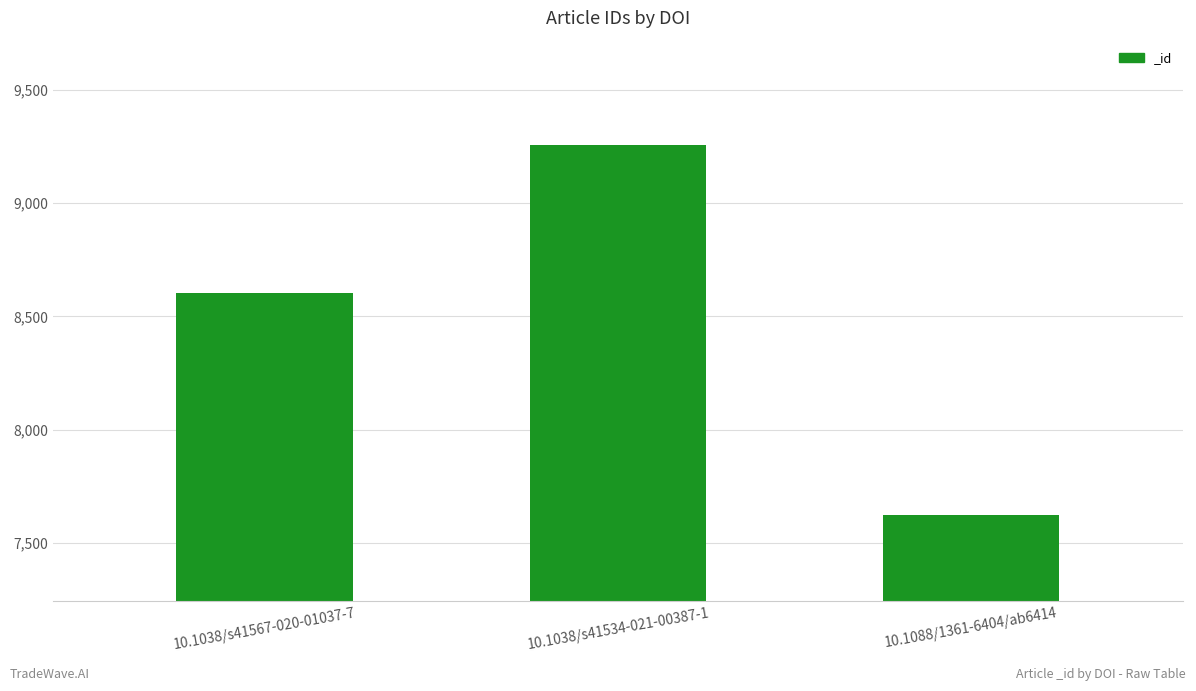

Between 10.1038/s41534-021-00387-1 and 10.1038/s41567-020-01037-7, which is larger?

10.1038/s41534-021-00387-1